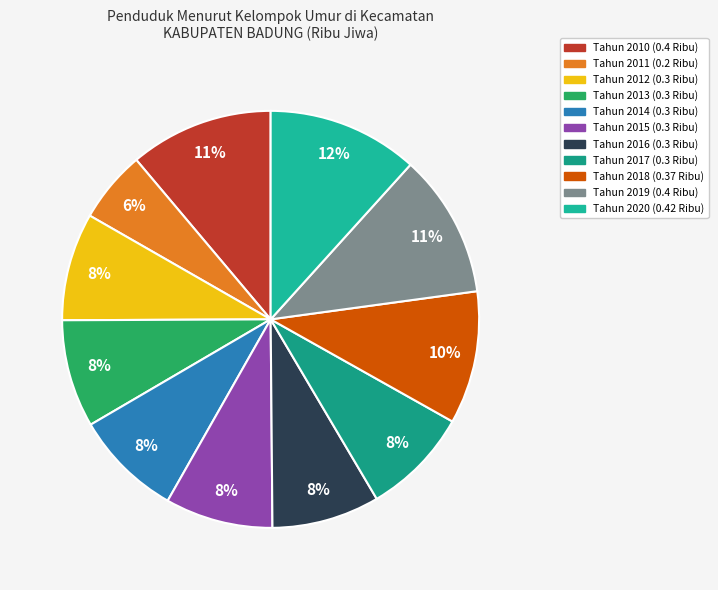

True or false: Tahun 2018 accounts for 10% of the total.

True